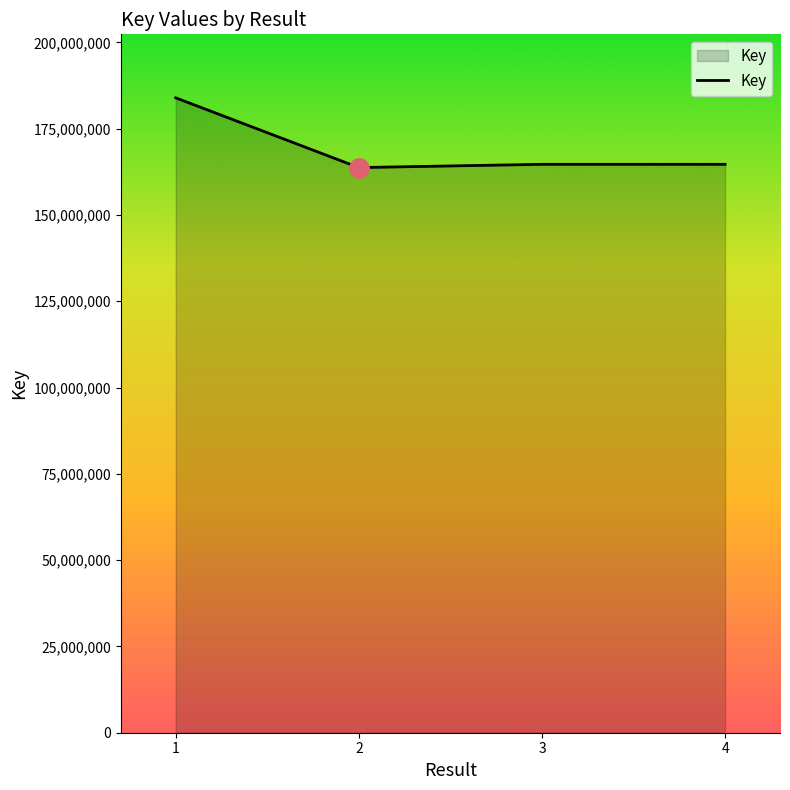

Where is the data nearest to the value 173830658?

3